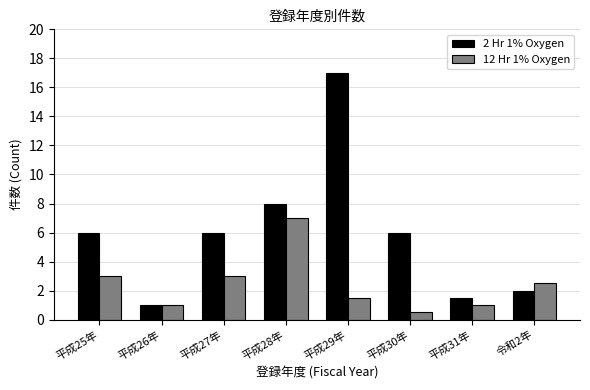

Reading right to left, list all the values displayed in this chart.

2 Hr 1% Oxygen: 2.0	1.5	6.0	17.0	8.0	6.0	1.0	6.0
12 Hr 1% Oxygen: 2.5	1.0	0.5	1.5	7.0	3.0	1.0	3.0